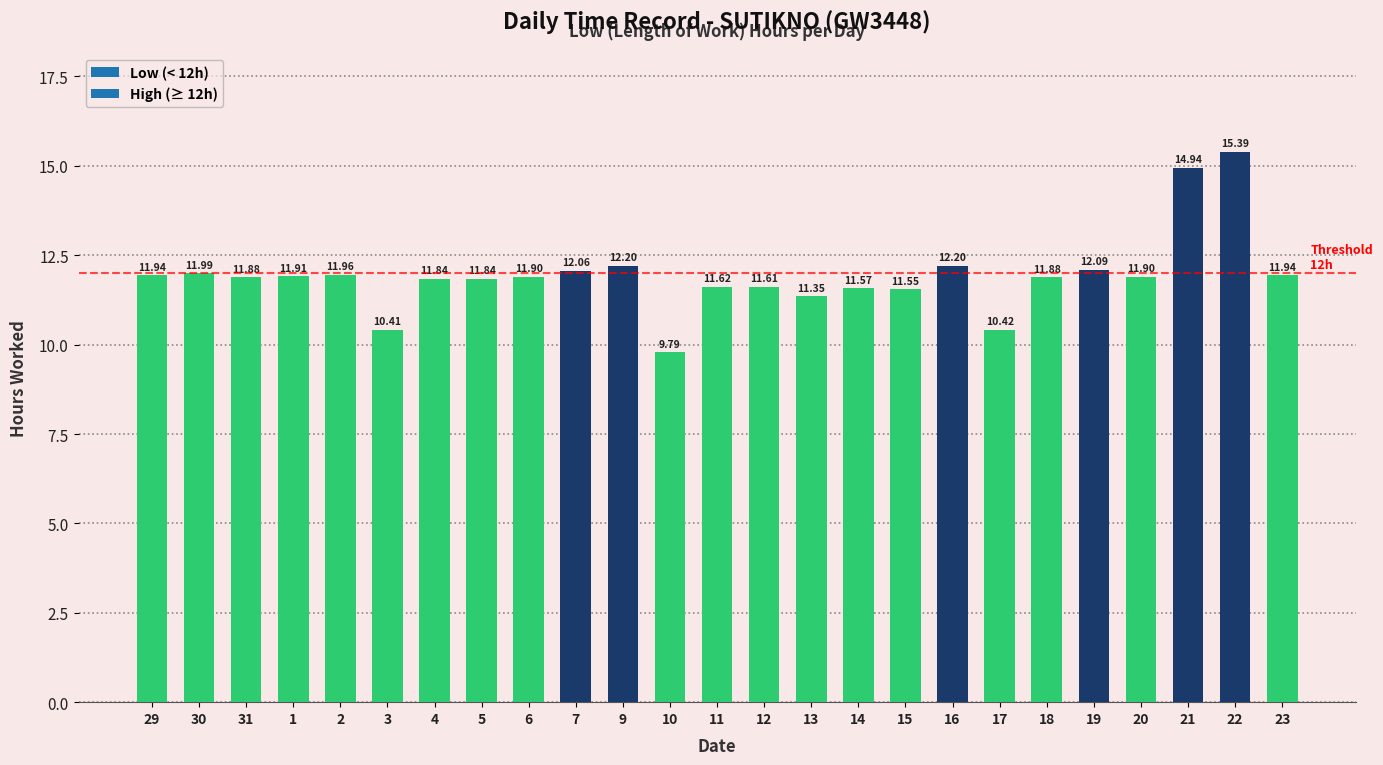

What position from the left is 4?

7